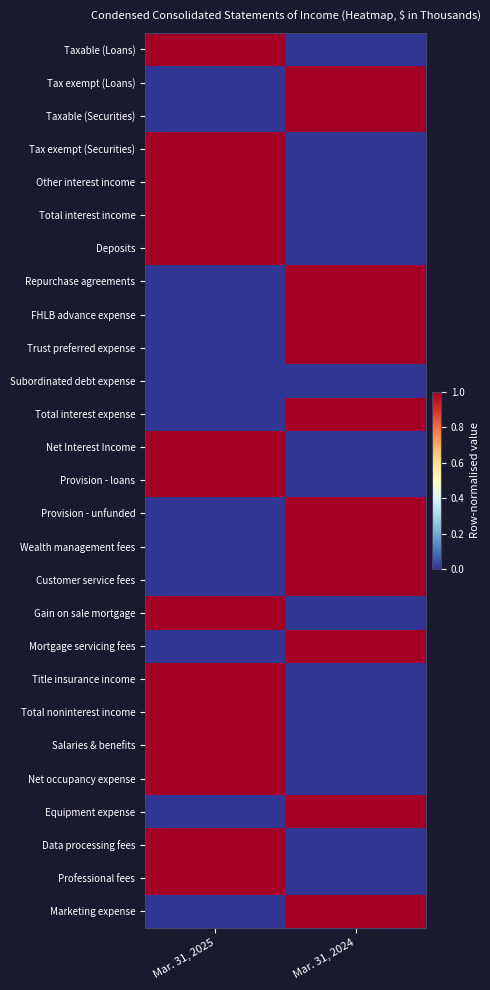

Reading left to right, extract all data points from this chart.

Taxable (Loans): Mar. 31, 2025=1	Mar. 31, 2024=0
Tax exempt (Loans): Mar. 31, 2025=0	Mar. 31, 2024=1
Taxable (Securities): Mar. 31, 2025=0	Mar. 31, 2024=1
Tax exempt (Securities): Mar. 31, 2025=1	Mar. 31, 2024=0
Other interest income: Mar. 31, 2025=1	Mar. 31, 2024=0
Total interest income: Mar. 31, 2025=1	Mar. 31, 2024=0
Deposits: Mar. 31, 2025=1	Mar. 31, 2024=0
Repurchase agreements: Mar. 31, 2025=0	Mar. 31, 2024=1
FHLB advance expense: Mar. 31, 2025=0	Mar. 31, 2024=1
Trust preferred expense: Mar. 31, 2025=0	Mar. 31, 2024=1
Subordinated debt expense: Mar. 31, 2025=0	Mar. 31, 2024=0
Total interest expense: Mar. 31, 2025=0	Mar. 31, 2024=1
Net Interest Income: Mar. 31, 2025=1	Mar. 31, 2024=0
Provision - loans: Mar. 31, 2025=1	Mar. 31, 2024=0
Provision - unfunded: Mar. 31, 2025=0	Mar. 31, 2024=1
Wealth management fees: Mar. 31, 2025=0	Mar. 31, 2024=1
Customer service fees: Mar. 31, 2025=0	Mar. 31, 2024=1
Gain on sale mortgage: Mar. 31, 2025=1	Mar. 31, 2024=0
Mortgage servicing fees: Mar. 31, 2025=0	Mar. 31, 2024=1
Title insurance income: Mar. 31, 2025=1	Mar. 31, 2024=0
Total noninterest income: Mar. 31, 2025=1	Mar. 31, 2024=0
Salaries & benefits: Mar. 31, 2025=1	Mar. 31, 2024=0
Net occupancy expense: Mar. 31, 2025=1	Mar. 31, 2024=0
Equipment expense: Mar. 31, 2025=0	Mar. 31, 2024=1
Data processing fees: Mar. 31, 2025=1	Mar. 31, 2024=0
Professional fees: Mar. 31, 2025=1	Mar. 31, 2024=0
Marketing expense: Mar. 31, 2025=0	Mar. 31, 2024=1